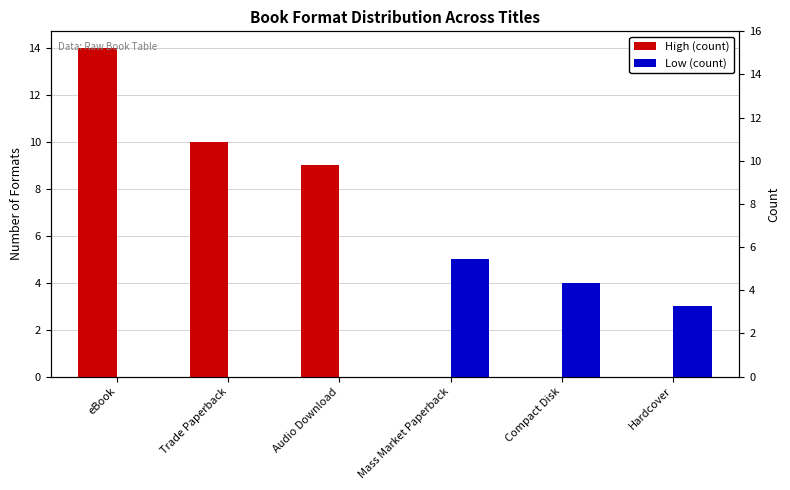

True or false: Low (count) has a value of -2 at Audio Download.

False